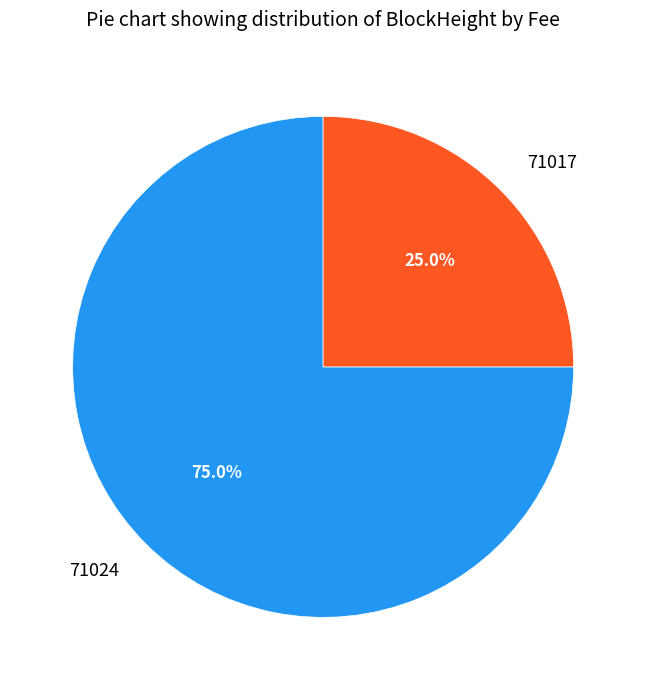

Which slice represents more than half of the pie?

71024